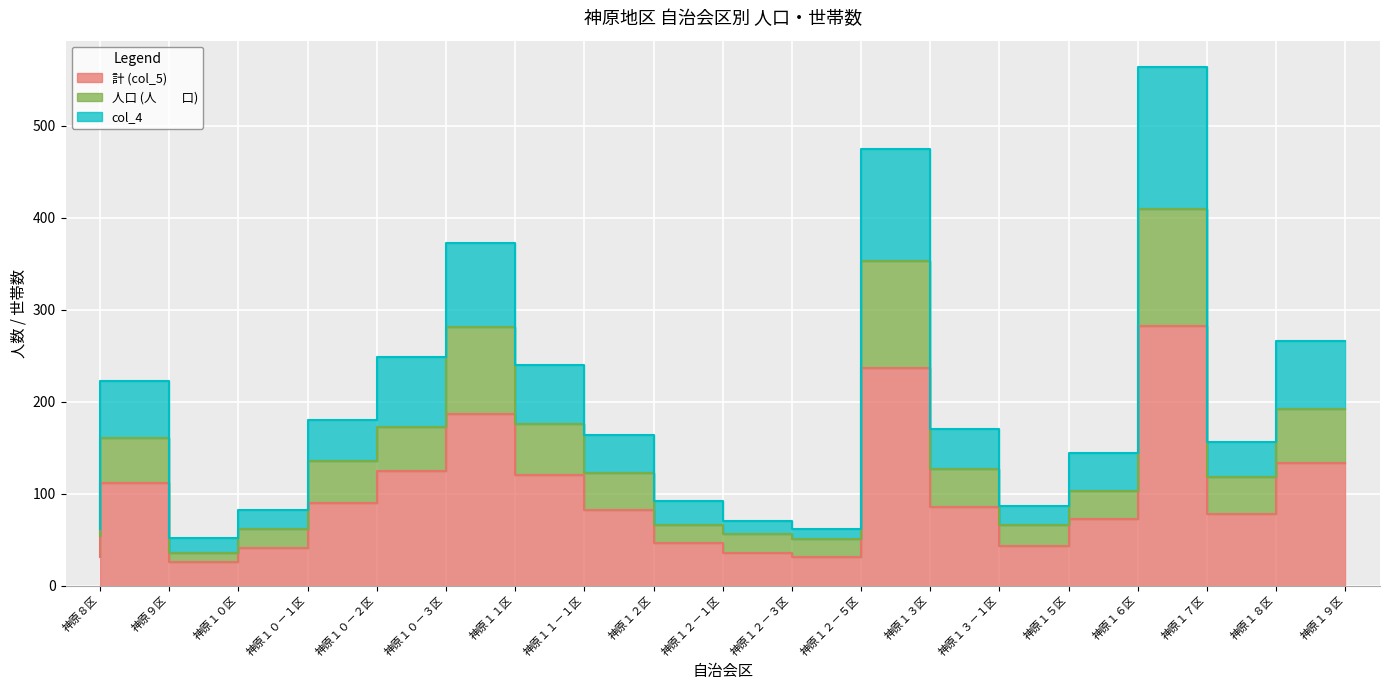

Where is 計 (col_5) nearest to the value 154?

神原１９区